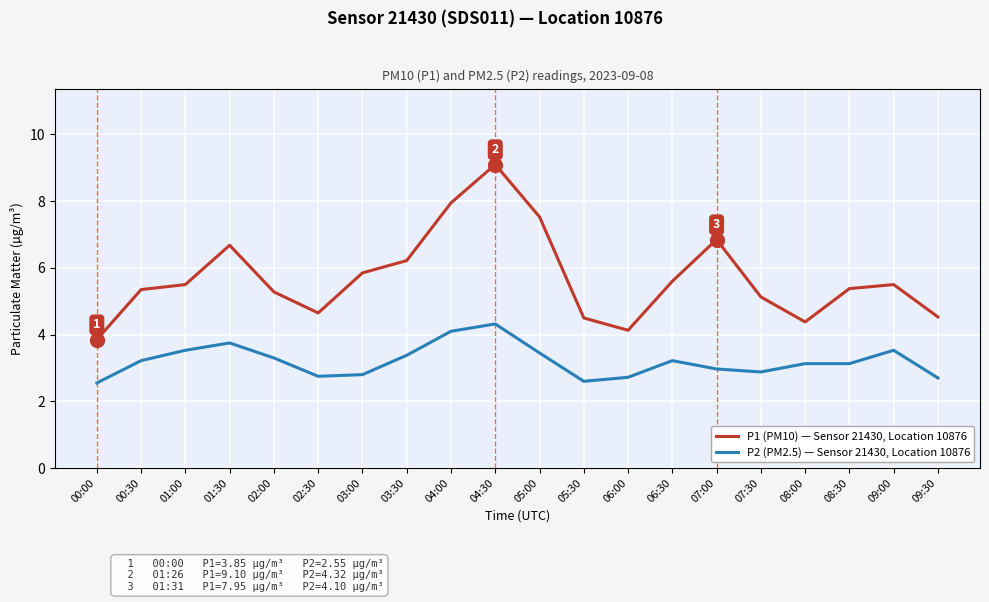

At 02:30, list the series in order from smallest to largest.

P2 (PM2.5) — Sensor 21430, Location 10876, P1 (PM10) — Sensor 21430, Location 10876